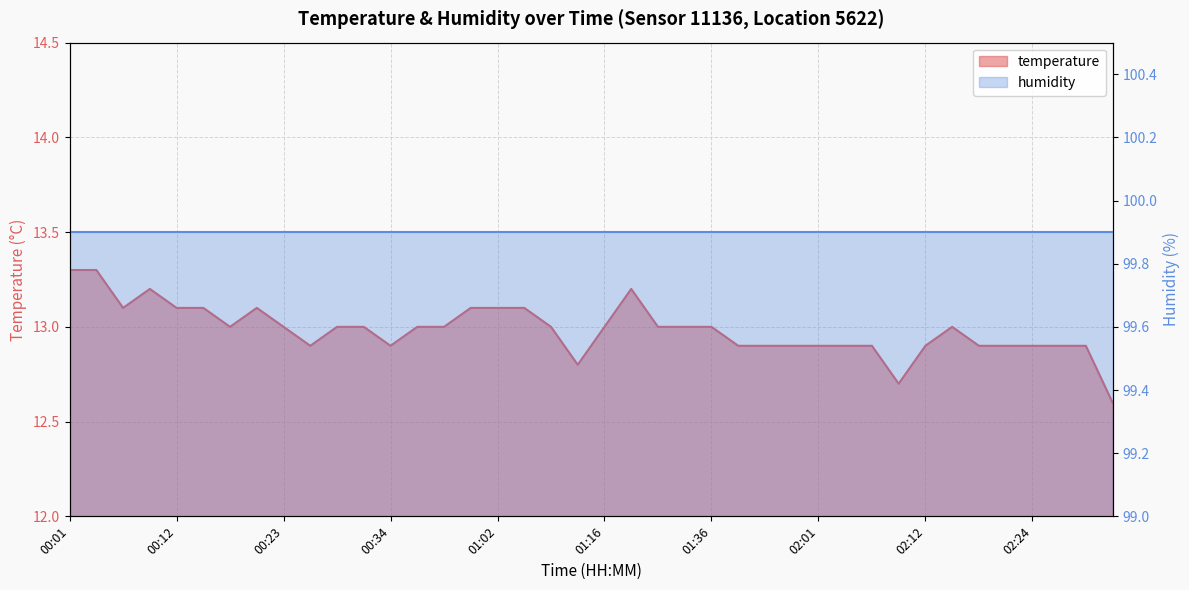

Rank the categories by value from lowest to highest.

05:28, 02:09, 01:14, 00:26, 00:34, 01:42, 01:45, 01:48, 02:01, 02:04, 02:07, 02:12, 02:18, 02:21, 02:24, 02:27, 02:30, 00:18, 00:23, 00:29, 00:31, 00:47, 00:50, 01:08, 01:16, 01:26, 01:30, 01:36, 02:15, 00:06, 00:12, 00:14, 00:20, 00:59, 01:02, 01:05, 00:09, 01:23, 00:01, 00:03